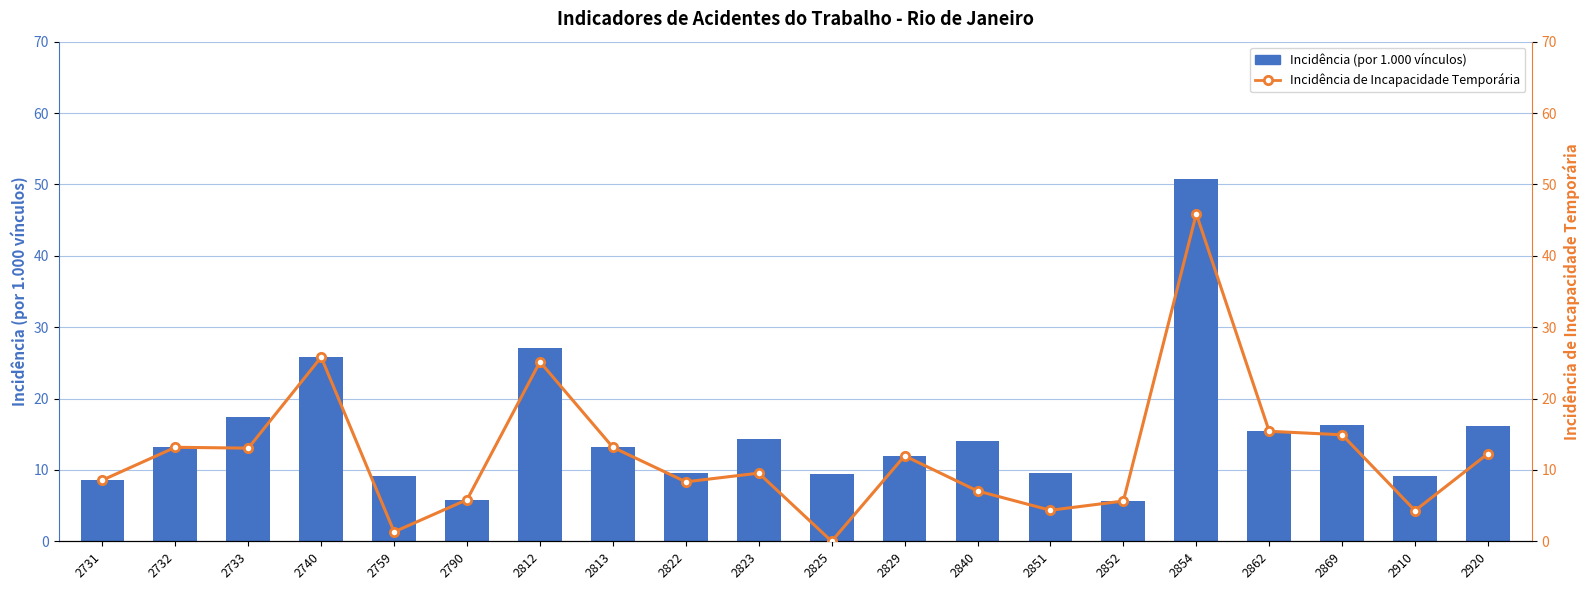

Which series has the widest spread of values?

Incidência de Incapacidade Temporária